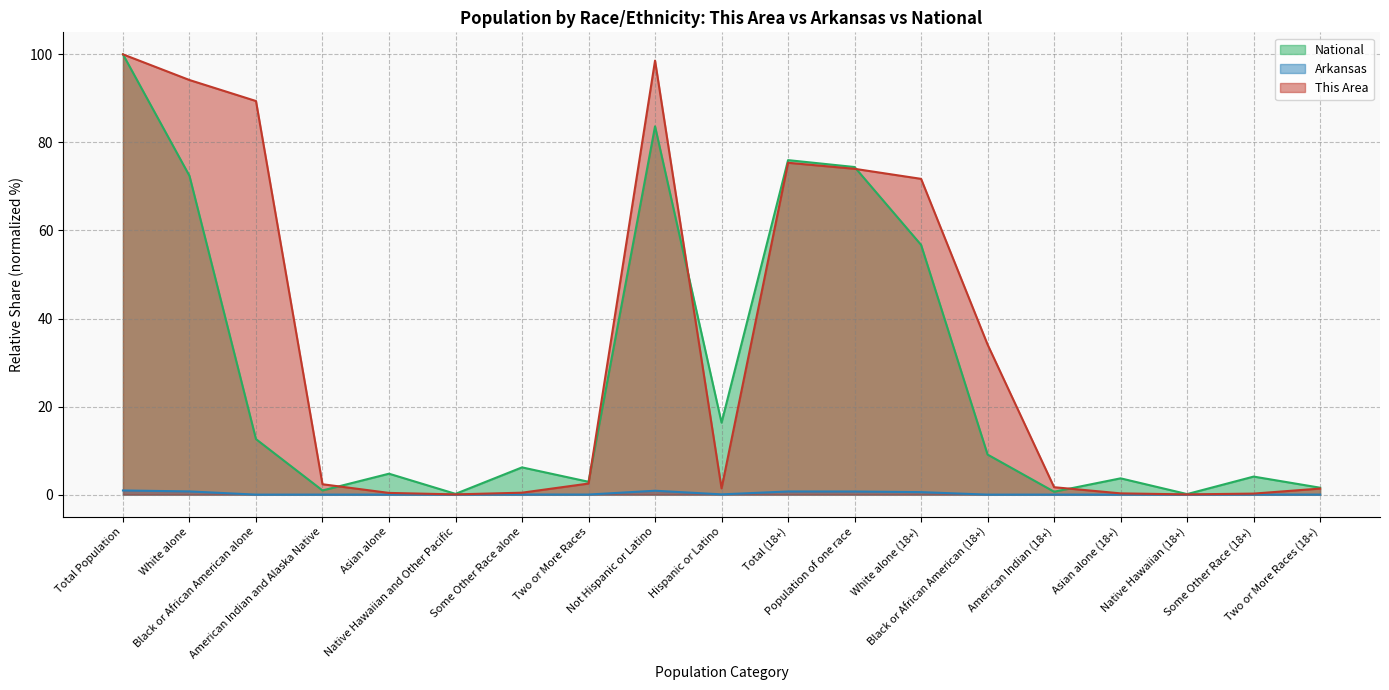

At Some Other Race (18+), list the series in order from smallest to largest.

Arkansas, This Area, National